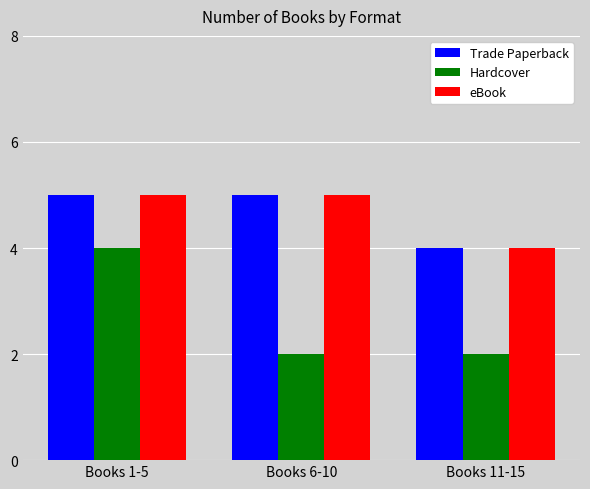

What is the smallest value displayed?

2